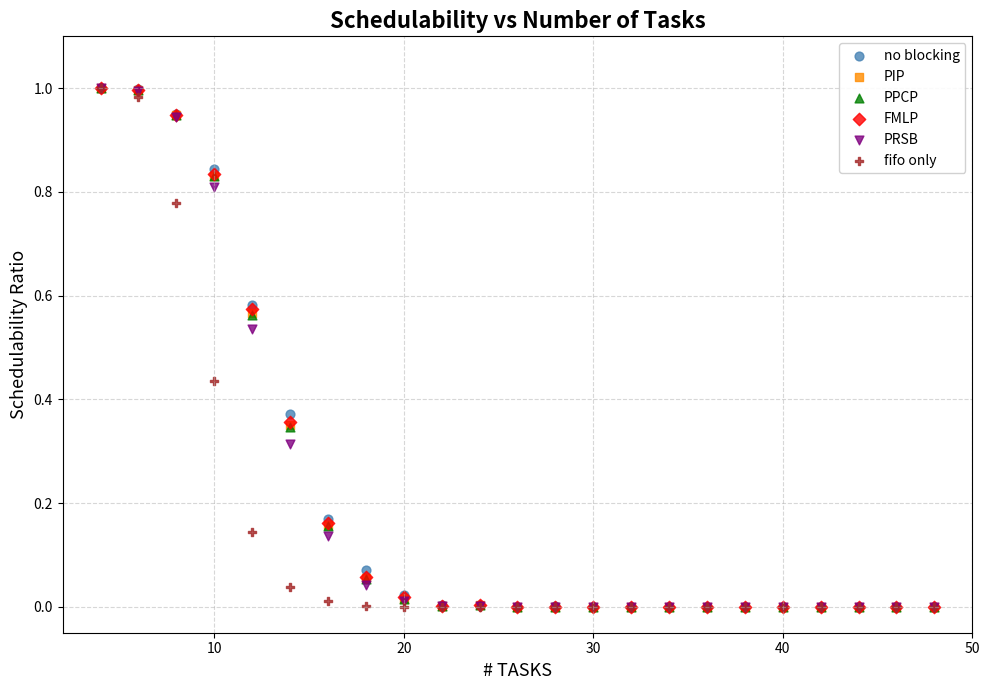

What are all the series names shown in the legend?

no blocking, PIP, PPCP, FMLP, PRSB, fifo only